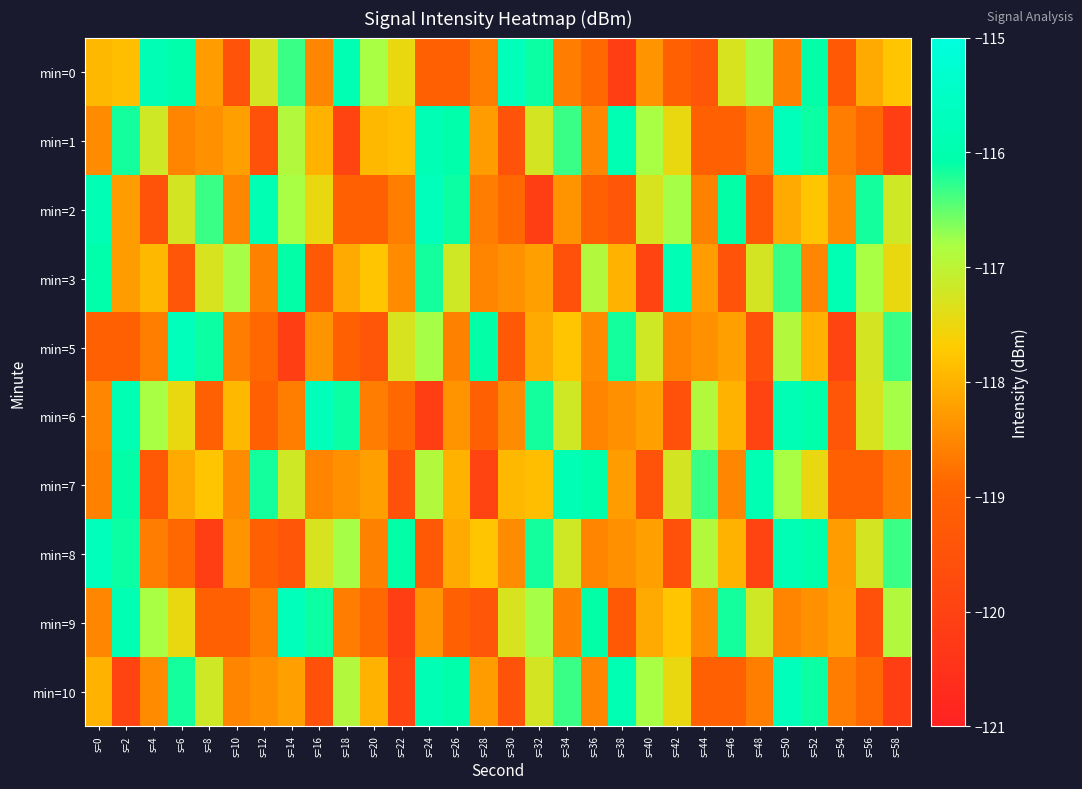

Reading left to right, what are all the values shown in this chart?

min=0: s=0=-117.9	s=2=-117.8	s=4=-115.9	s=6=-116.1	s=8=-118.3	s=10=-119.5	s=12=-117.2	s=14=-116.3	s=16=-118.5	s=18=-115.9	s=20=-116.8	s=22=-117.5	s=24=-119.1	s=26=-119.0	s=28=-118.6	s=30=-115.7	s=32=-116.1	s=34=-118.6	s=36=-118.9	s=38=-120.1	s=40=-118.4	s=42=-119.1	s=44=-119.3	s=46=-117.3	s=48=-116.8	s=50=-118.6	s=52=-116.1	s=54=-119.3	s=56=-118.1	s=58=-117.8
min=1: s=0=-118.5	s=2=-116.2	s=4=-117.2	s=6=-118.5	s=8=-118.4	s=10=-118.2	s=12=-119.5	s=14=-116.9	s=16=-118.0	s=18=-120.0	s=20=-117.9	s=22=-117.8	s=24=-115.9	s=26=-116.1	s=28=-118.3	s=30=-119.5	s=32=-117.2	s=34=-116.3	s=36=-118.5	s=38=-115.9	s=40=-116.8	s=42=-117.5	s=44=-119.1	s=46=-119.0	s=48=-118.6	s=50=-115.7	s=52=-116.1	s=54=-118.6	s=56=-118.9	s=58=-120.1
min=2: s=0=-115.9	s=2=-118.3	s=4=-119.5	s=6=-117.2	s=8=-116.3	s=10=-118.5	s=12=-115.9	s=14=-116.8	s=16=-117.5	s=18=-119.1	s=20=-119.0	s=22=-118.6	s=24=-115.7	s=26=-116.1	s=28=-118.6	s=30=-118.9	s=32=-120.1	s=34=-118.4	s=36=-119.1	s=38=-119.3	s=40=-117.3	s=42=-116.8	s=44=-118.6	s=46=-116.1	s=48=-119.3	s=50=-118.1	s=52=-117.8	s=54=-118.5	s=56=-116.2	s=58=-117.2
min=3: s=0=-116.1	s=2=-118.3	s=4=-117.9	s=6=-119.3	s=8=-117.3	s=10=-116.8	s=12=-118.6	s=14=-116.1	s=16=-119.3	s=18=-118.1	s=20=-117.8	s=22=-118.5	s=24=-116.2	s=26=-117.2	s=28=-118.5	s=30=-118.4	s=32=-118.2	s=34=-119.5	s=36=-116.9	s=38=-118.0	s=40=-120.0	s=42=-115.9	s=44=-118.3	s=46=-119.5	s=48=-117.2	s=50=-116.3	s=52=-118.5	s=54=-115.9	s=56=-116.8	s=58=-117.5
min=5: s=0=-119.1	s=2=-119.0	s=4=-118.6	s=6=-115.7	s=8=-116.1	s=10=-118.6	s=12=-118.9	s=14=-120.1	s=16=-118.4	s=18=-119.1	s=20=-119.3	s=22=-117.3	s=24=-116.8	s=26=-118.6	s=28=-116.1	s=30=-119.3	s=32=-118.1	s=34=-117.8	s=36=-118.5	s=38=-116.2	s=40=-117.2	s=42=-118.5	s=44=-118.4	s=46=-118.2	s=48=-119.5	s=50=-116.9	s=52=-118.0	s=54=-120.0	s=56=-117.2	s=58=-116.3
min=6: s=0=-118.5	s=2=-115.9	s=4=-116.8	s=6=-117.5	s=8=-119.1	s=10=-117.9	s=12=-119.0	s=14=-118.6	s=16=-115.7	s=18=-116.1	s=20=-118.6	s=22=-118.9	s=24=-120.1	s=26=-118.4	s=28=-119.1	s=30=-118.5	s=32=-116.2	s=34=-117.2	s=36=-118.5	s=38=-118.4	s=40=-118.2	s=42=-119.5	s=44=-116.9	s=46=-118.0	s=48=-120.0	s=50=-115.9	s=52=-116.1	s=54=-119.3	s=56=-117.3	s=58=-116.8
min=7: s=0=-118.6	s=2=-116.1	s=4=-119.3	s=6=-118.1	s=8=-117.8	s=10=-118.5	s=12=-116.2	s=14=-117.2	s=16=-118.5	s=18=-118.4	s=20=-118.2	s=22=-119.5	s=24=-116.9	s=26=-118.0	s=28=-120.0	s=30=-117.9	s=32=-117.8	s=34=-115.9	s=36=-116.1	s=38=-118.3	s=40=-119.5	s=42=-117.2	s=44=-116.3	s=46=-118.5	s=48=-115.9	s=50=-116.8	s=52=-117.5	s=54=-119.1	s=56=-119.0	s=58=-118.6
min=8: s=0=-115.7	s=2=-116.1	s=4=-118.6	s=6=-118.9	s=8=-120.1	s=10=-118.4	s=12=-119.1	s=14=-119.3	s=16=-117.3	s=18=-116.8	s=20=-118.6	s=22=-116.1	s=24=-119.3	s=26=-118.1	s=28=-117.8	s=30=-118.5	s=32=-116.2	s=34=-117.2	s=36=-118.5	s=38=-118.4	s=40=-118.2	s=42=-119.5	s=44=-116.9	s=46=-118.0	s=48=-120.0	s=50=-115.9	s=52=-116.1	s=54=-118.3	s=56=-117.2	s=58=-116.3
min=9: s=0=-118.5	s=2=-115.9	s=4=-116.8	s=6=-117.5	s=8=-119.1	s=10=-119.0	s=12=-118.6	s=14=-115.7	s=16=-116.1	s=18=-118.6	s=20=-118.9	s=22=-120.1	s=24=-118.4	s=26=-119.1	s=28=-119.3	s=30=-117.3	s=32=-116.8	s=34=-118.6	s=36=-116.1	s=38=-119.3	s=40=-118.1	s=42=-117.8	s=44=-118.5	s=46=-116.2	s=48=-117.2	s=50=-118.5	s=52=-118.4	s=54=-118.2	s=56=-119.5	s=58=-116.9
min=10: s=0=-118.0	s=2=-120.0	s=4=-118.5	s=6=-116.2	s=8=-117.2	s=10=-118.5	s=12=-118.4	s=14=-118.2	s=16=-119.5	s=18=-116.9	s=20=-118.0	s=22=-120.0	s=24=-115.9	s=26=-116.1	s=28=-118.3	s=30=-119.5	s=32=-117.2	s=34=-116.3	s=36=-118.5	s=38=-115.9	s=40=-116.8	s=42=-117.5	s=44=-119.1	s=46=-119.0	s=48=-118.6	s=50=-115.7	s=52=-116.1	s=54=-118.6	s=56=-118.9	s=58=-120.1